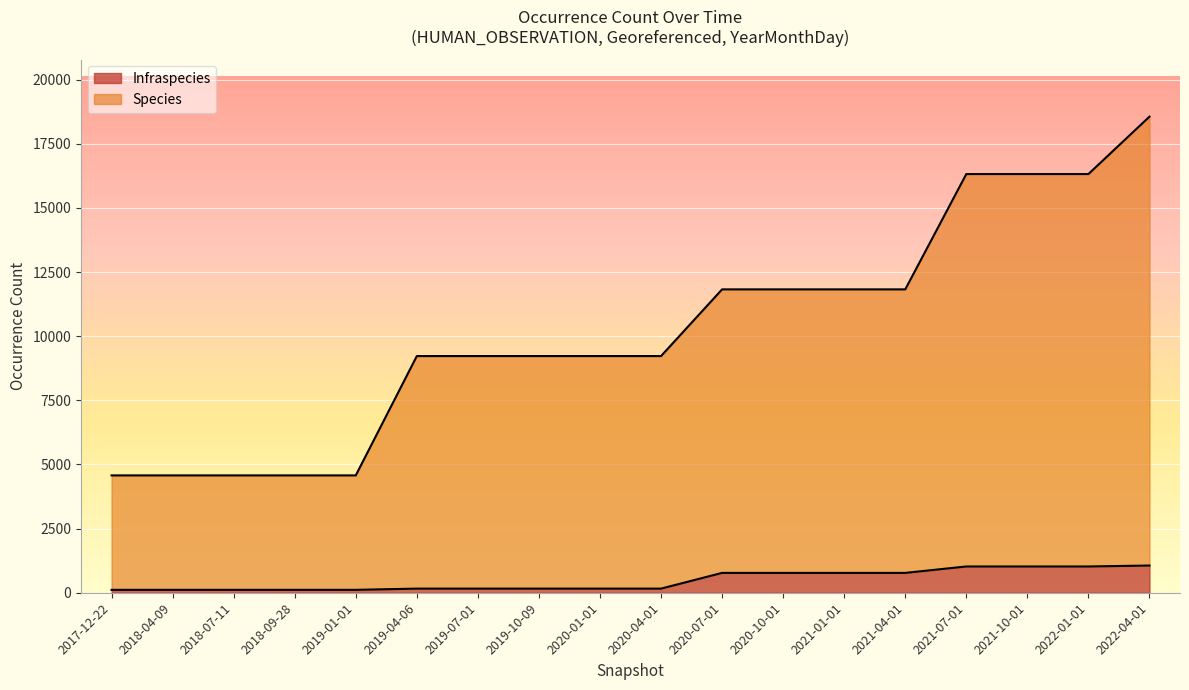

True or false: Infraspecies and Species cross at least once.

False